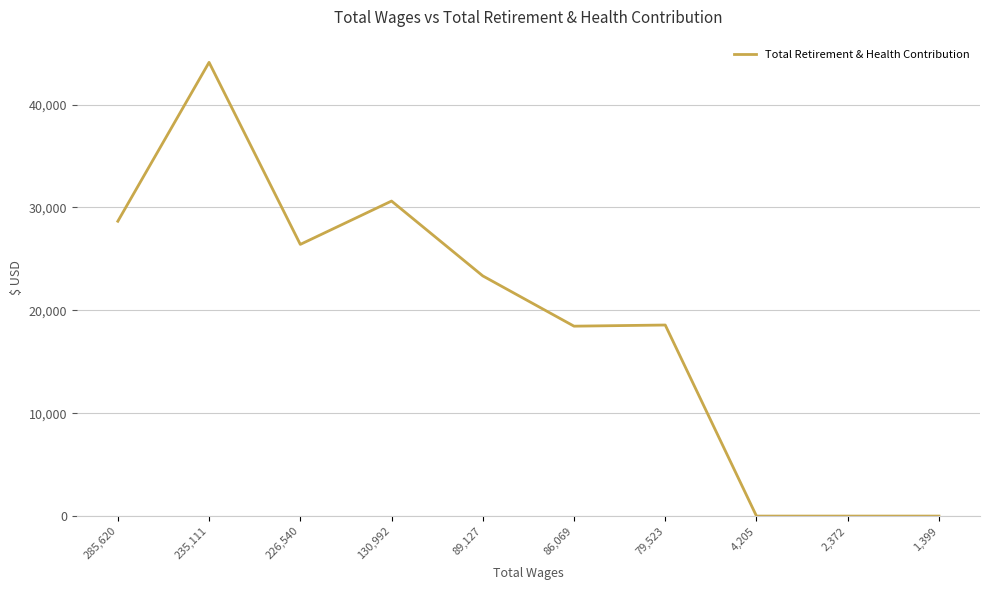

What is the greatest value displayed?

44105